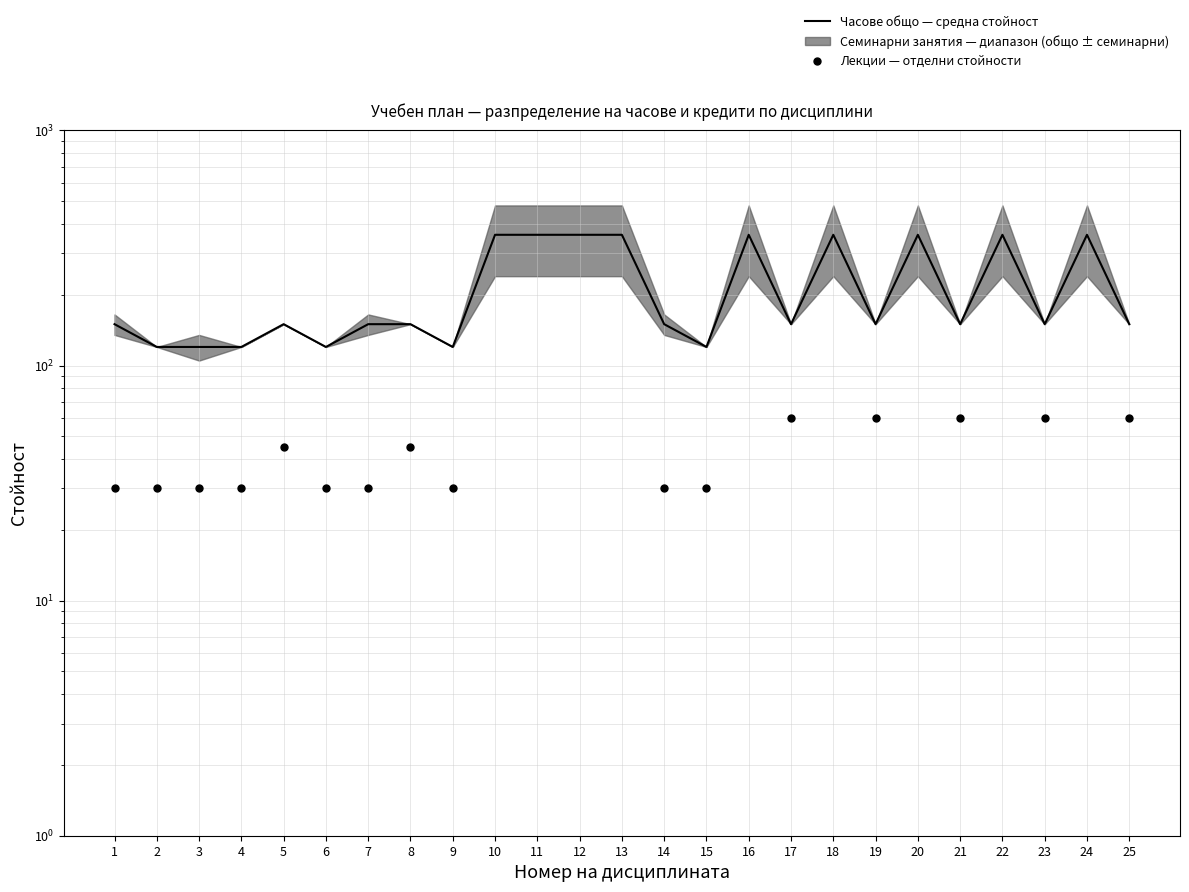

At how many categories does at least one series exceed 94?

25